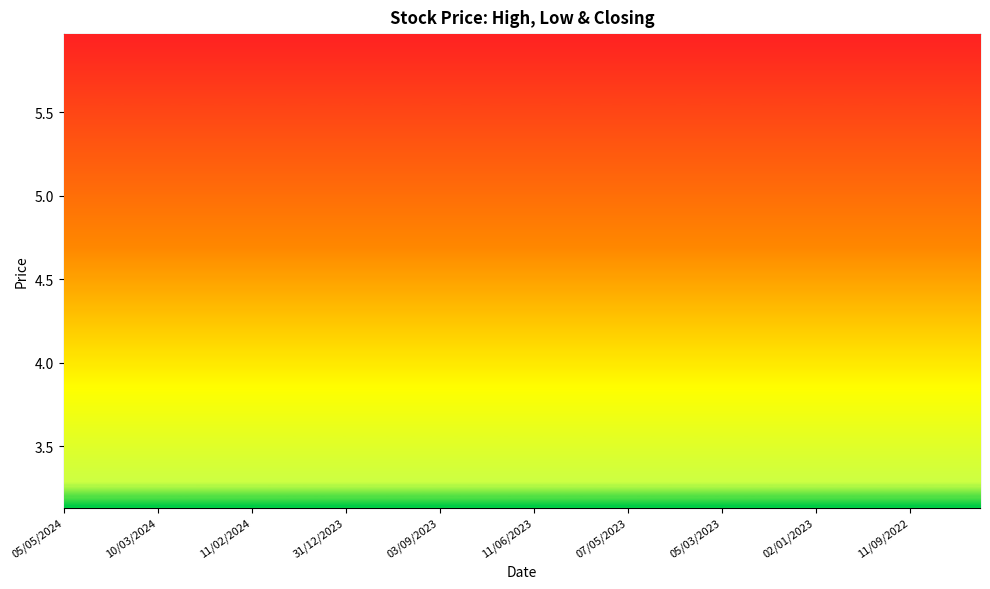

Read the Low value at 30/07/2023.

4.5